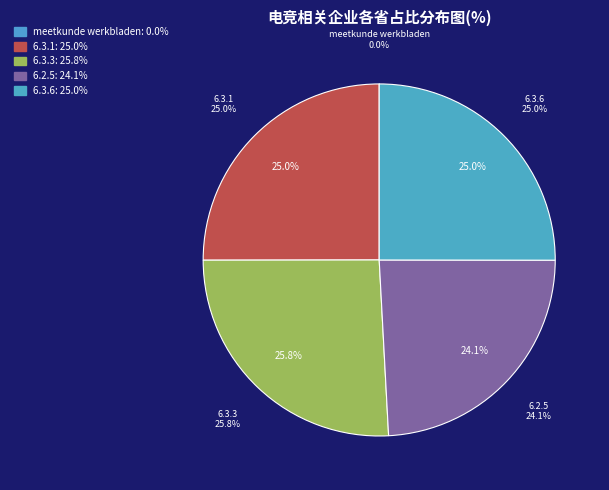

Which category has the biggest portion of the pie?

6.3.3